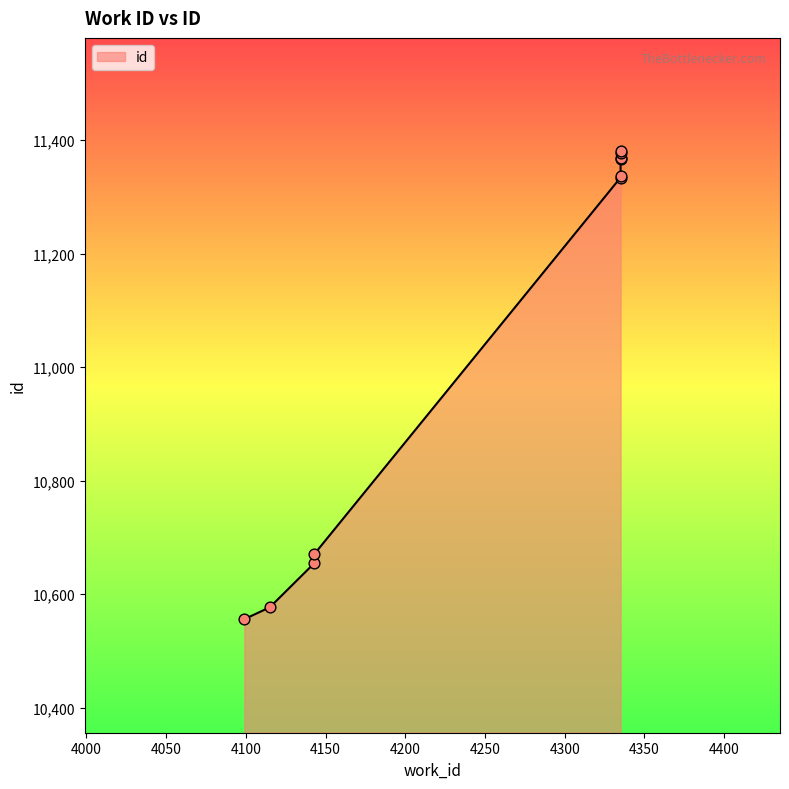

What is the change in value from 4143 to 4335?

+725